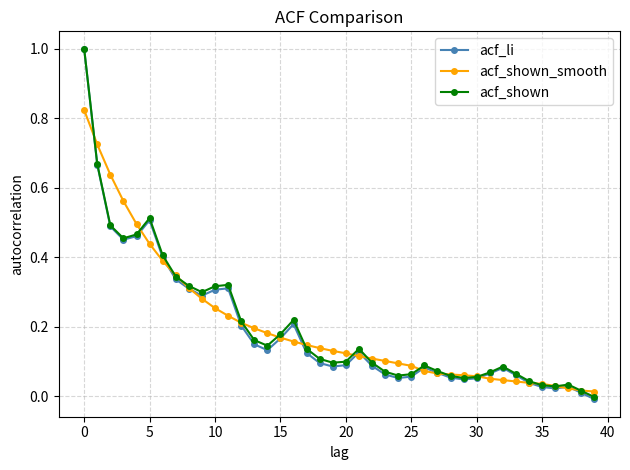

Which series has the largest range (max minus min)?

acf_li